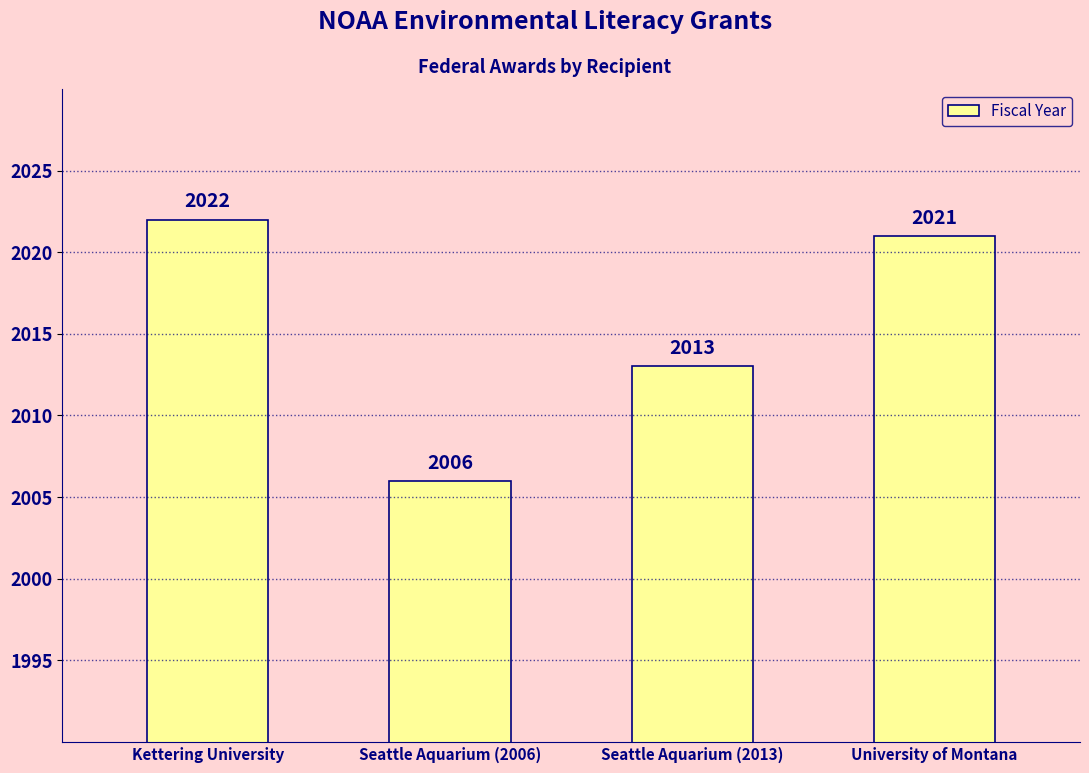

Between University of Montana and Seattle Aquarium (2013), which is larger?

University of Montana